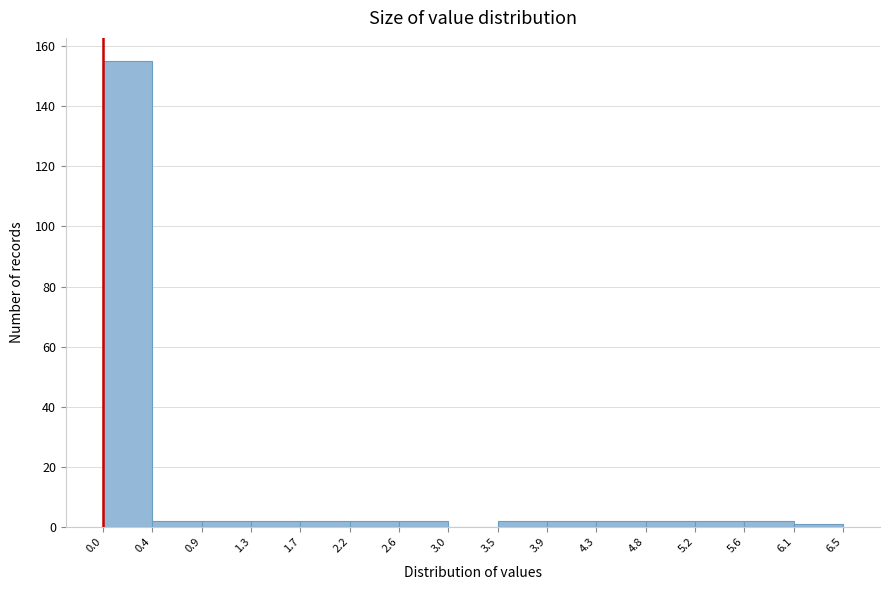

What is the height of the bar covering 2.2 to 2.6 on the x-axis? The values are not printed on the chart, so give them approximately, as read against the axis.

2